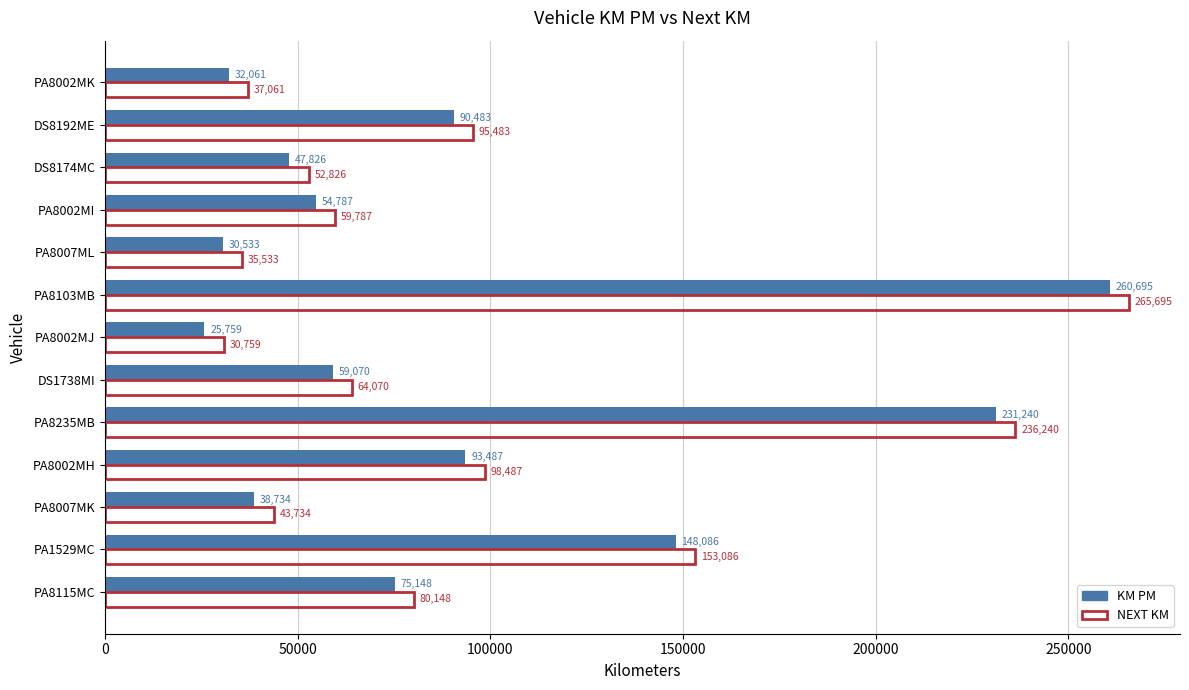

What is the spread (max minus min) of values at PA8103MB?

5000